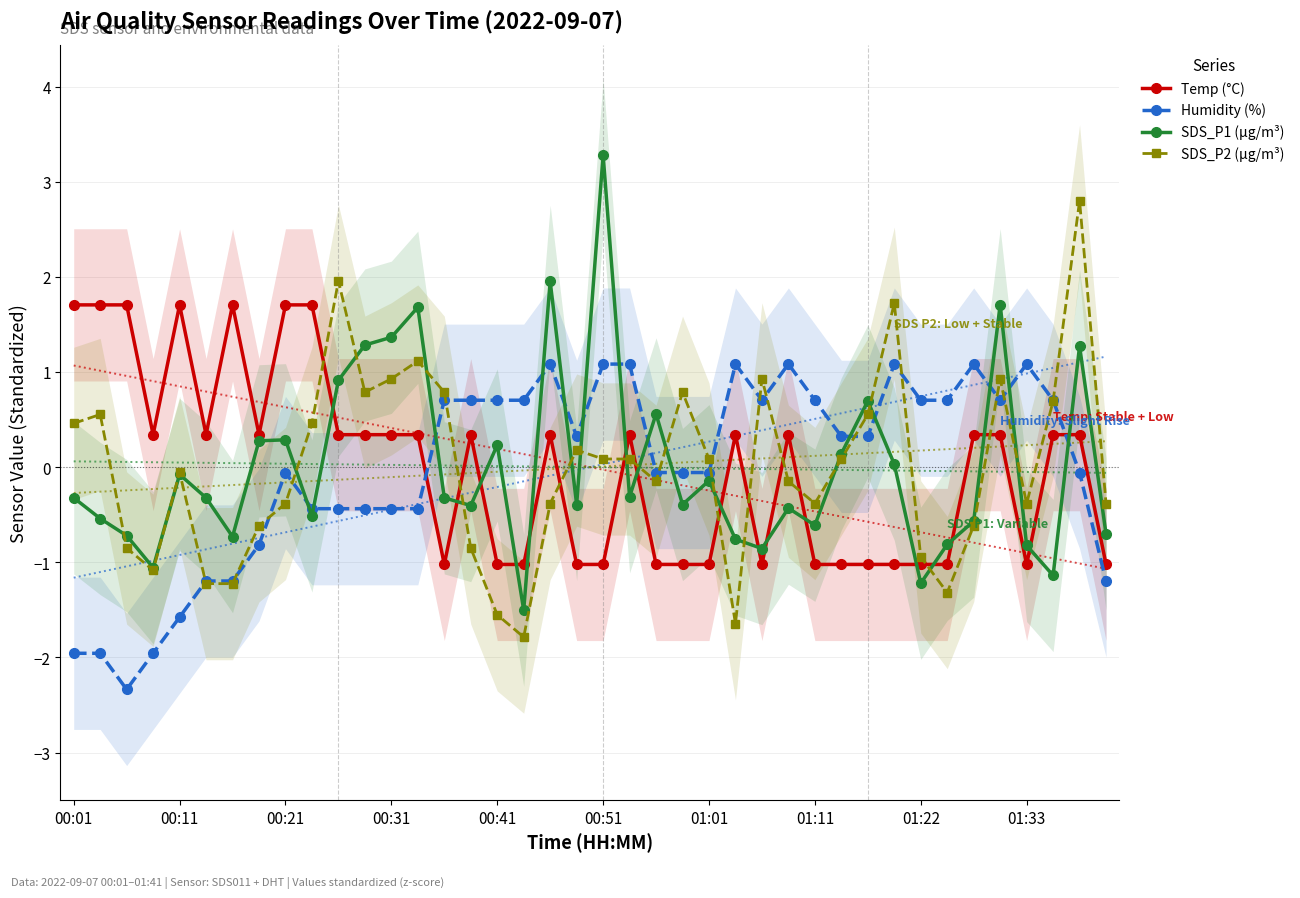

What is the highest value of the SDS_P2 (µg/m³) series?

2.8